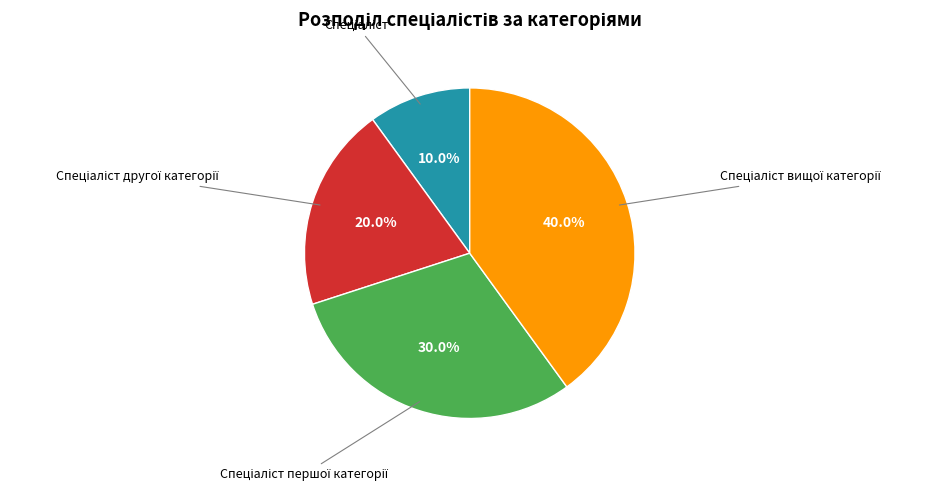

Is there any slice that represents more than half of the pie?

No